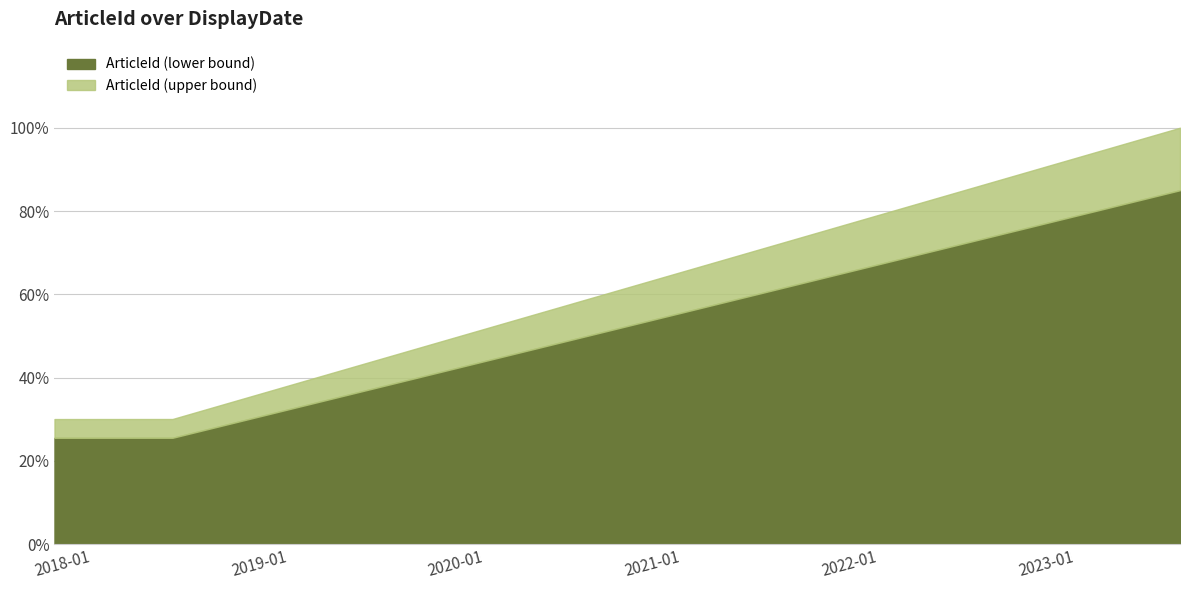

Rank the categories by value from highest to lowest.

2023-07-14, 2018-05-31, 2017-10-24